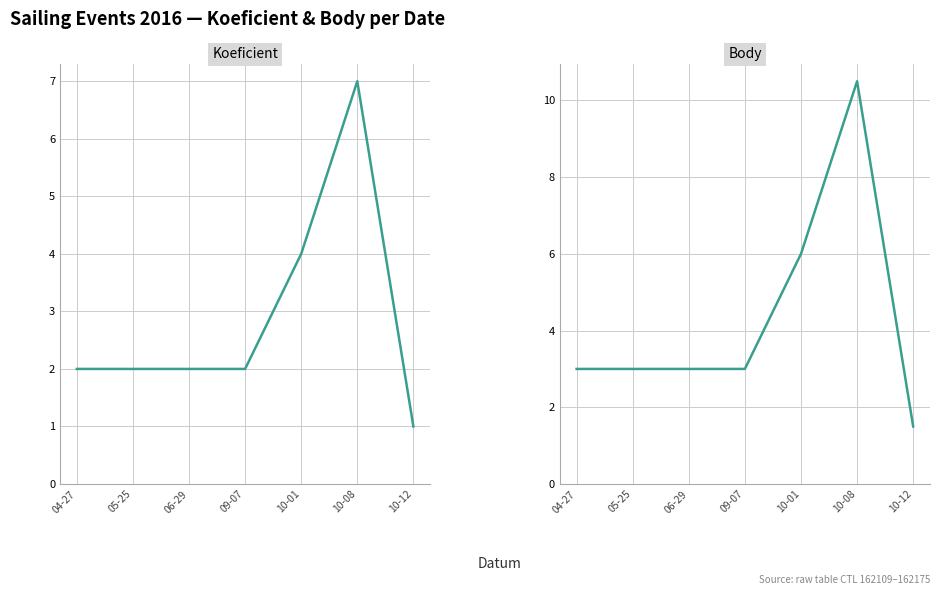

What is the value of the Body point at the 6th from the left?

10.5